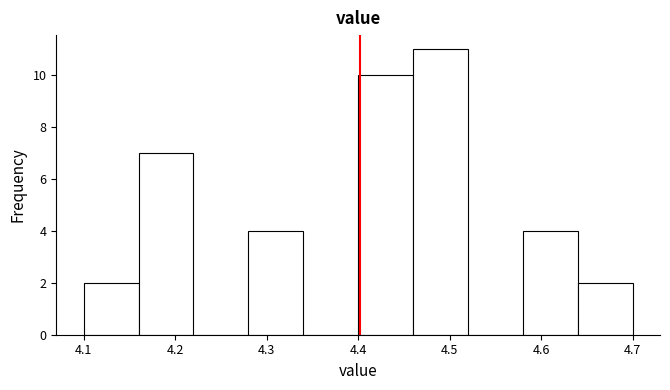

Reading left to right, transcribe this chart: for each bar, give the range it covers on the x-axis and its height. The values are not printed on the chart, so give them approximately, as read against the axis.

4.10 to 4.16: 2
4.16 to 4.22: 7
4.22 to 4.28: 0
4.28 to 4.34: 4
4.34 to 4.40: 0
4.40 to 4.46: 10
4.46 to 4.52: 11
4.52 to 4.58: 0
4.58 to 4.64: 4
4.64 to 4.70: 2